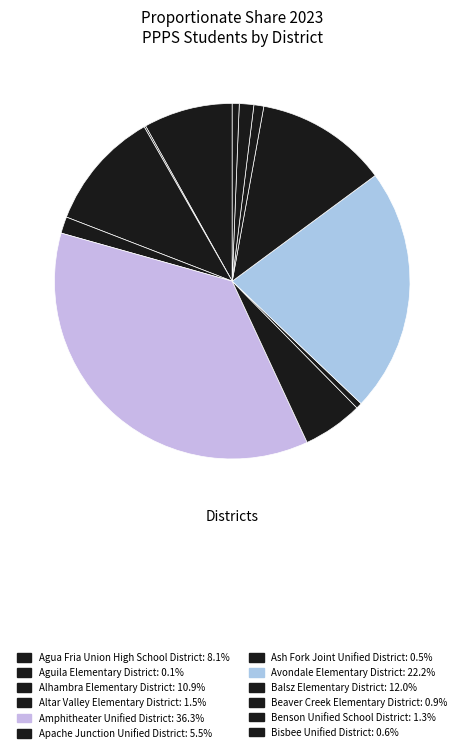

Which category has the smallest portion of the pie?

Aguila Elementary District